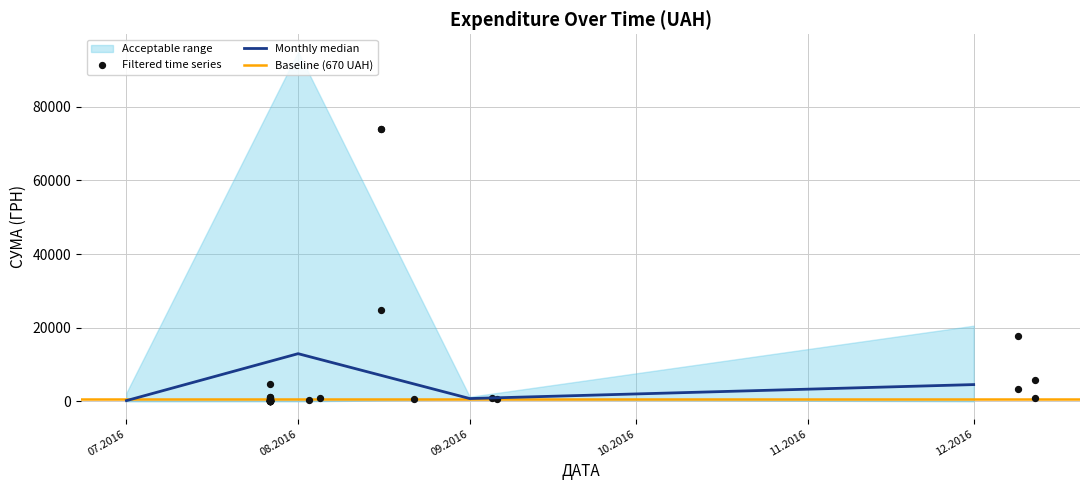

How many interior local valleys does the Monthly median series have?

1